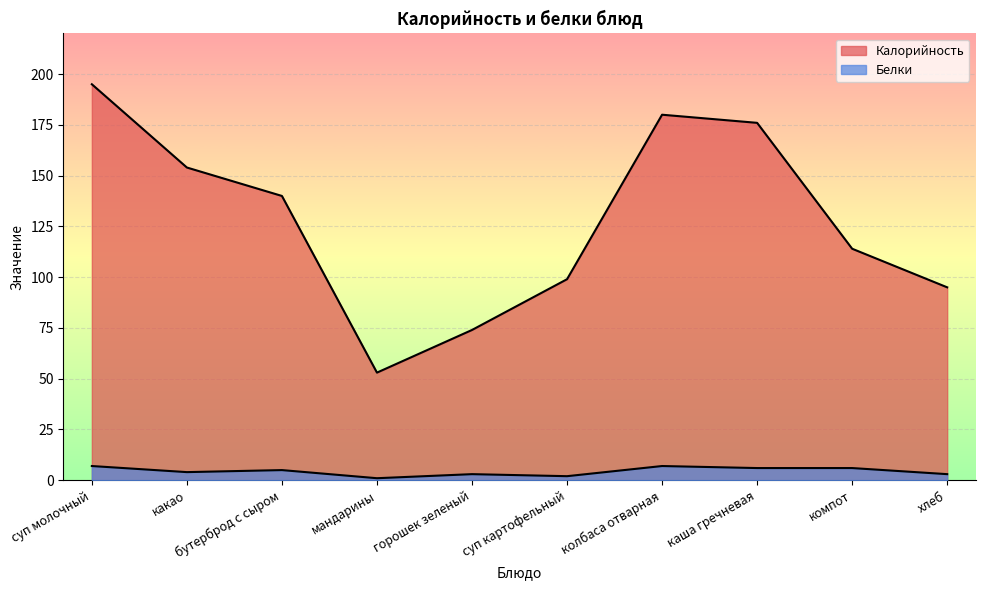

Does the chart display data point markers on the line(s)?

No